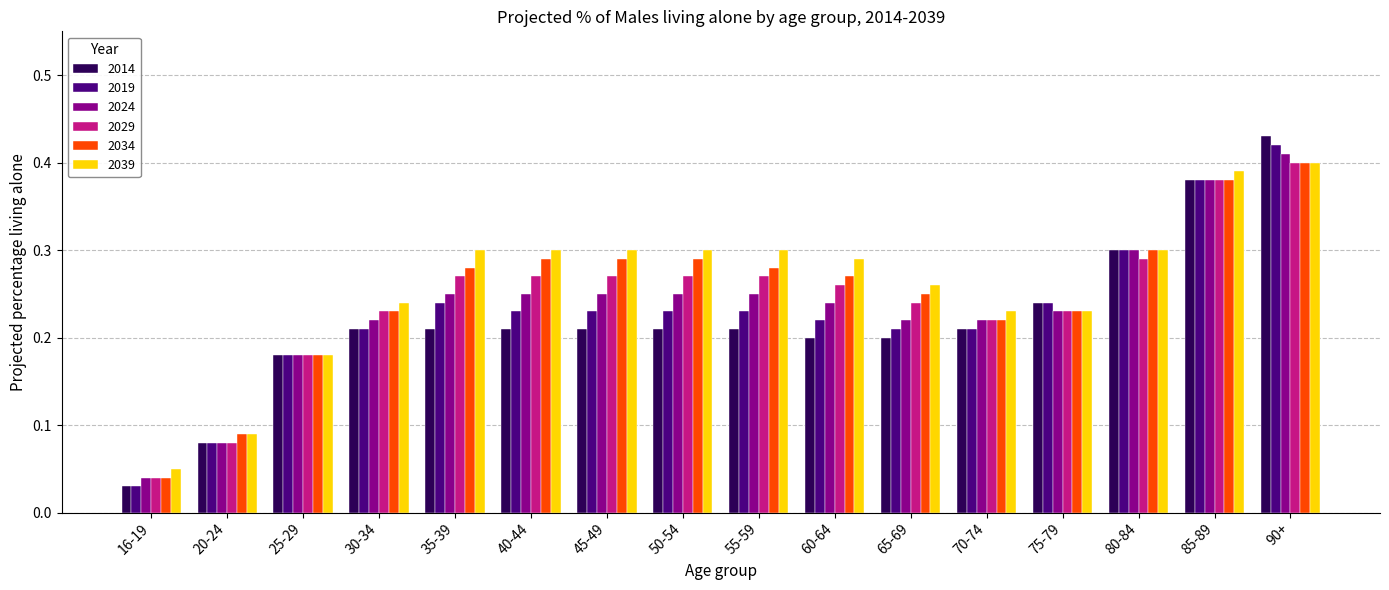

What position from the right is 40-44?

11